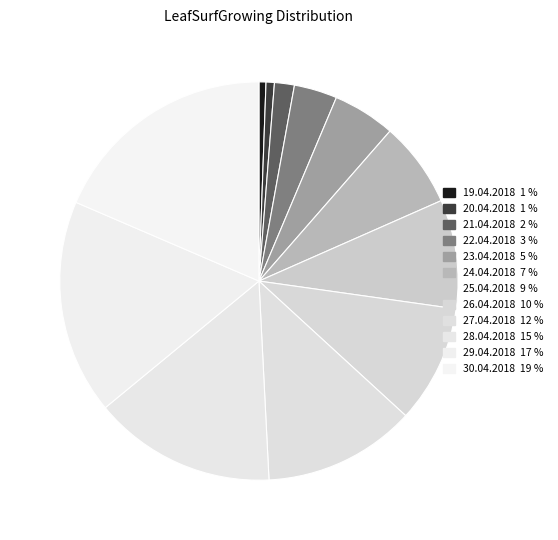

How many slices are in this pie chart?

12